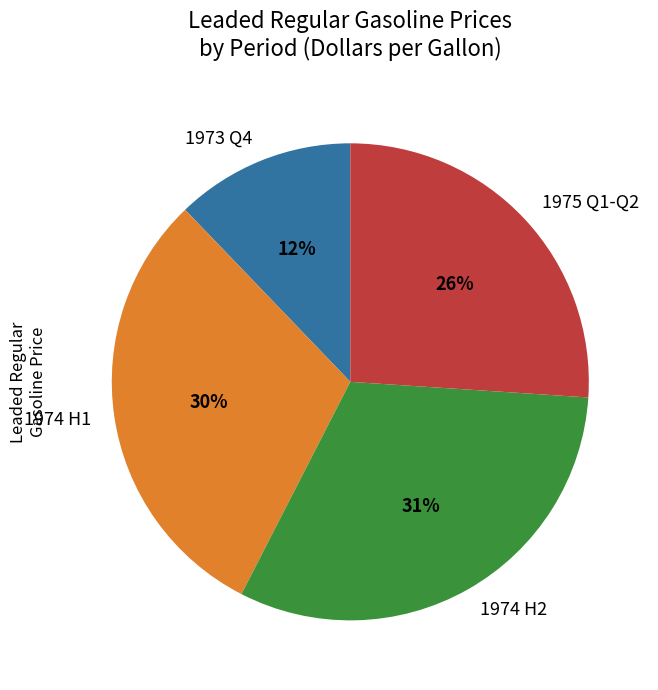

Is the sum of 1974 H2 and 1974 H1 greater than half?

Yes